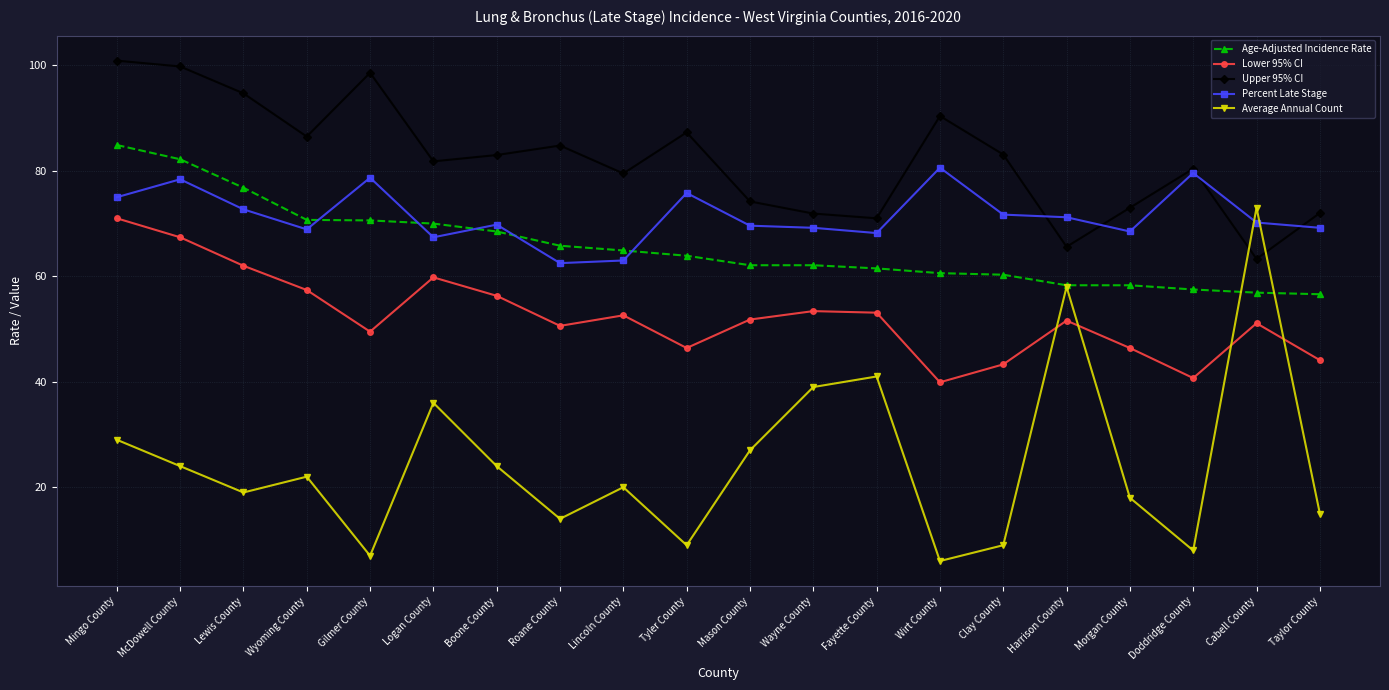

What is the spread (max minus min) of values at Lewis County?

75.7